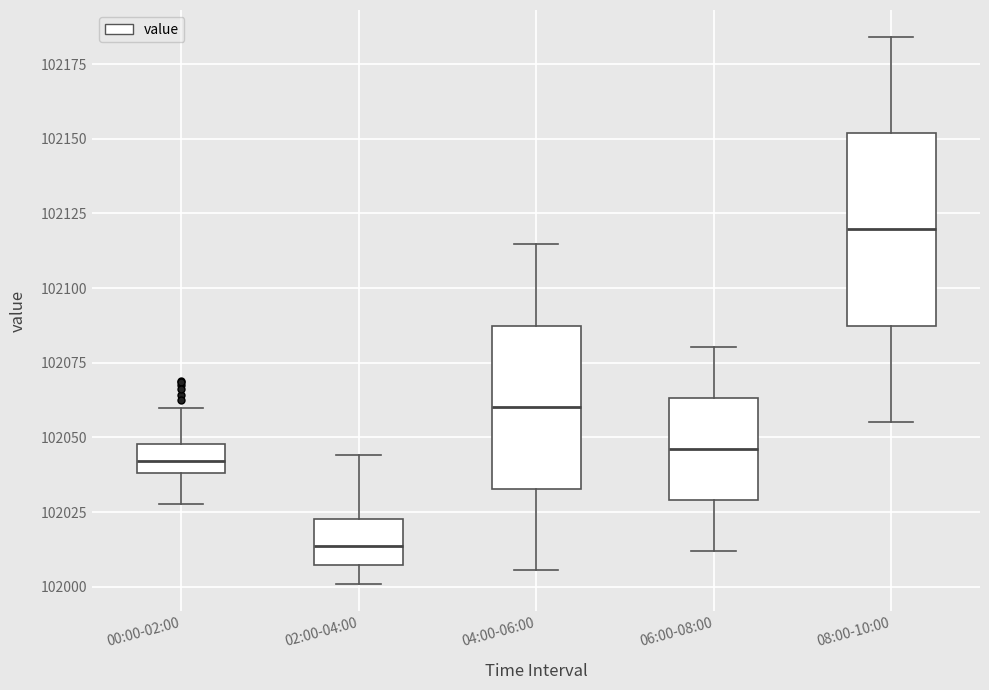

Where does the upper whisker of the box for 02:00-04:00 end on the y-axis? The values are not printed on the chart, so give them approximately, as read against the axis.

102045